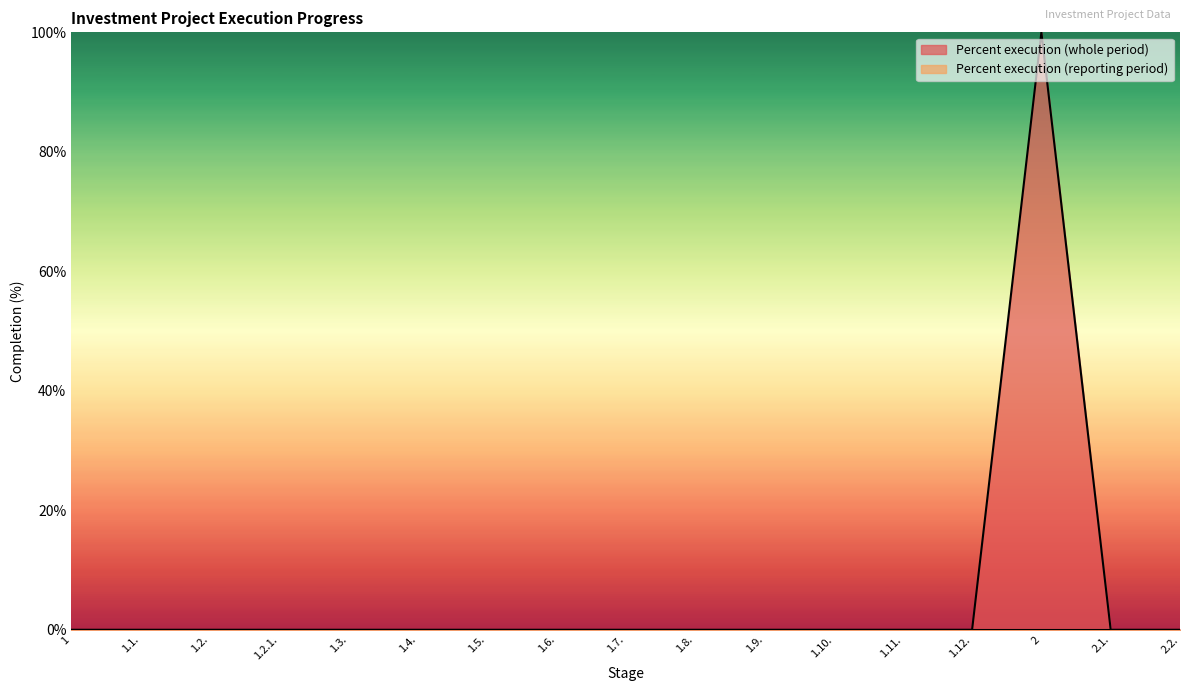

How many values exceed 0?

1